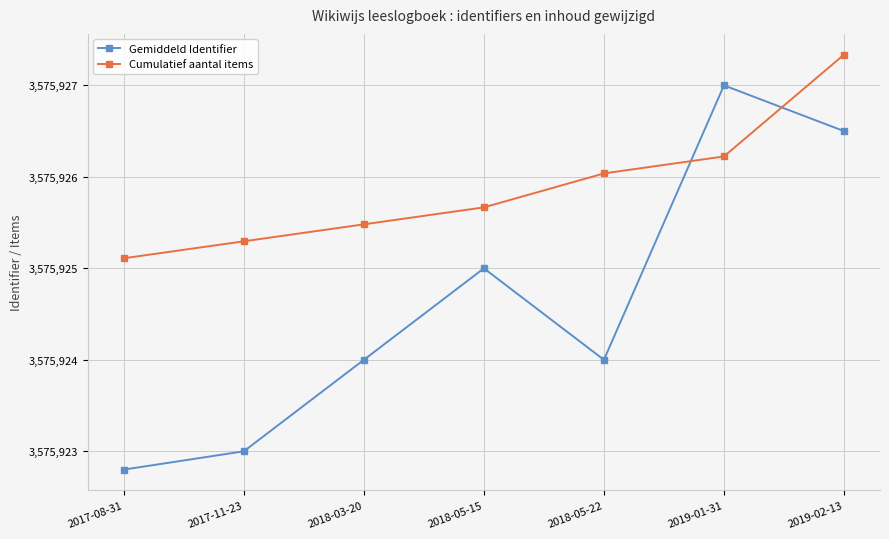

What is the sum of all Gemiddeld Identifier values?

25031472.3